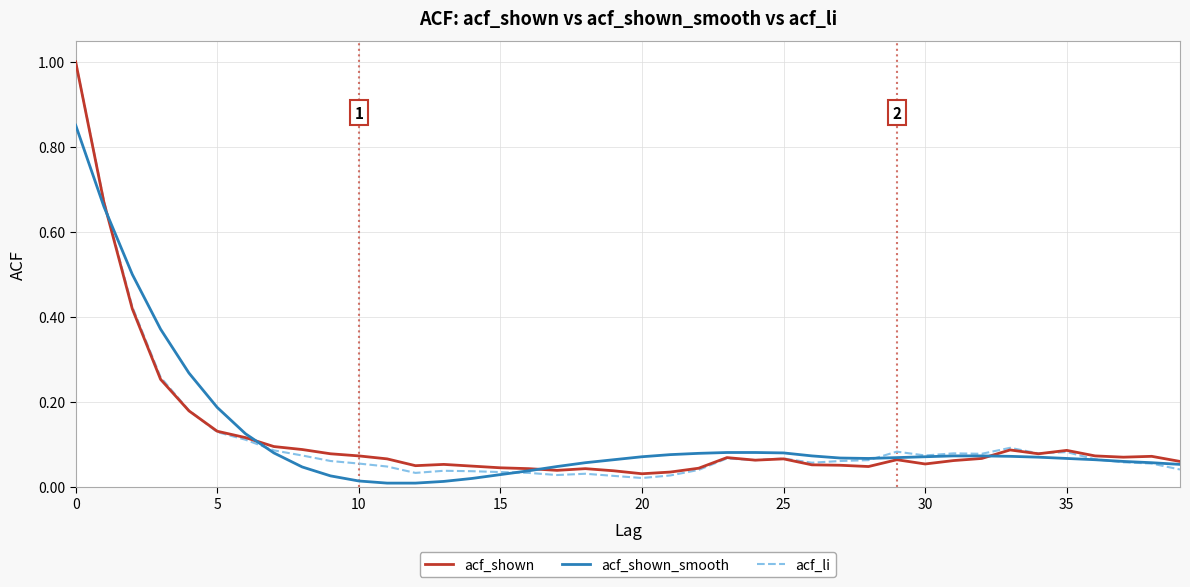

What is the maximum value shown in the chart?

1.0